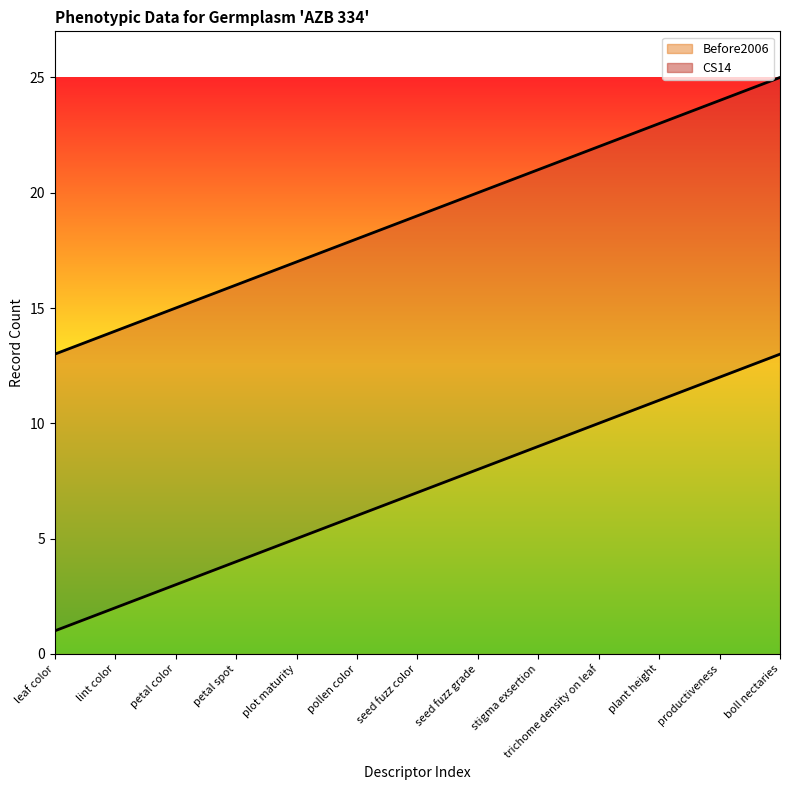

Which series has the largest range (max minus min)?

Before2006